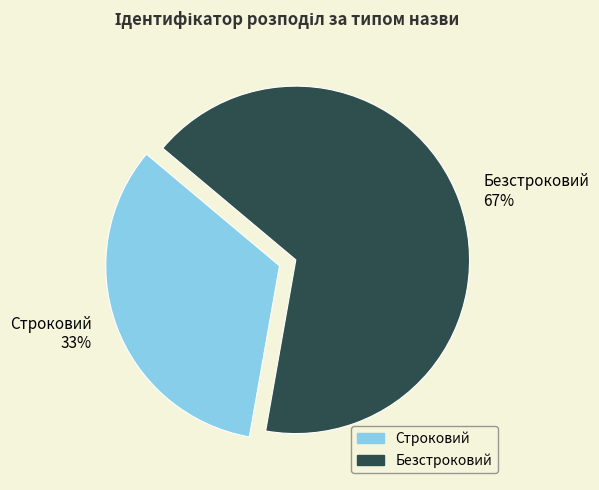

True or false: Безстроковий accounts for 67% of the total.

True